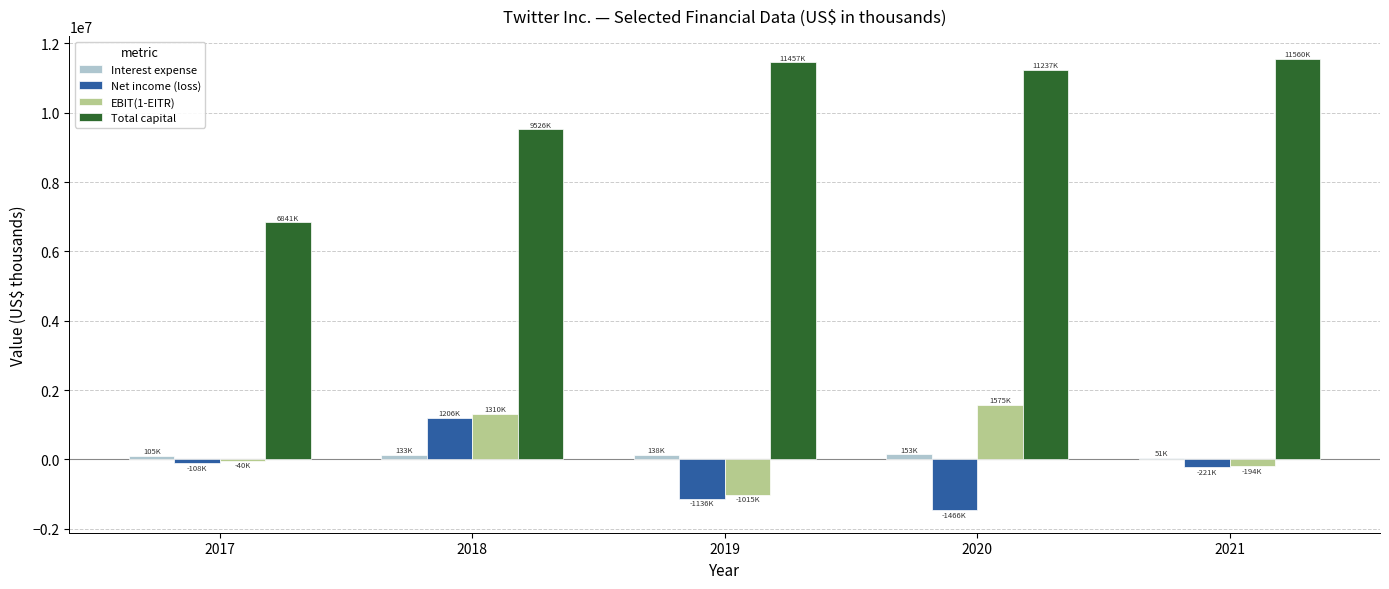

The value of Total capital at 2020 is 11236867. True or false?

True